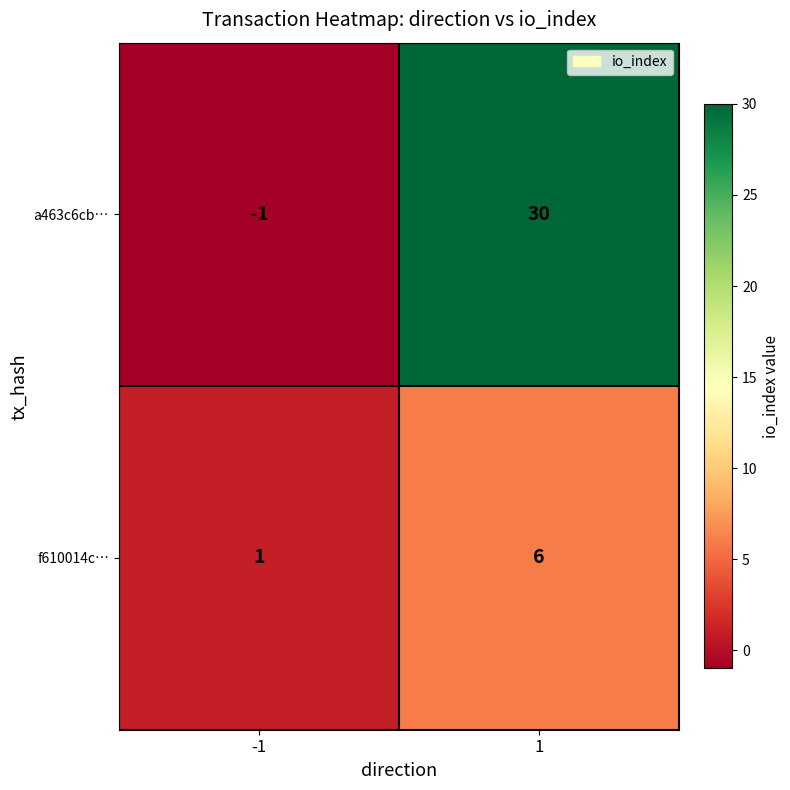

Between -1 and 1, which series saw the biggest shift?

a463c6cb…